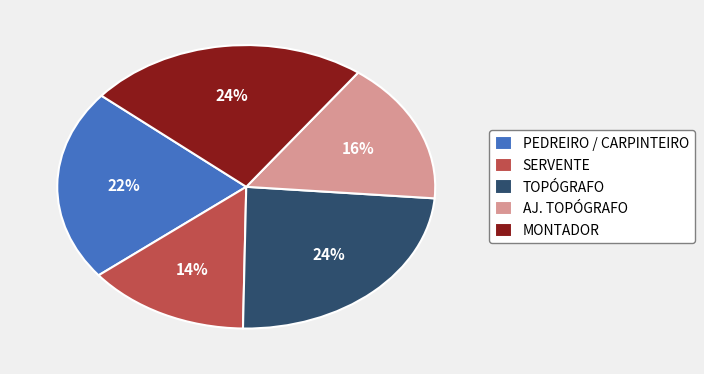

Which category has the smallest portion of the pie?

SERVENTE